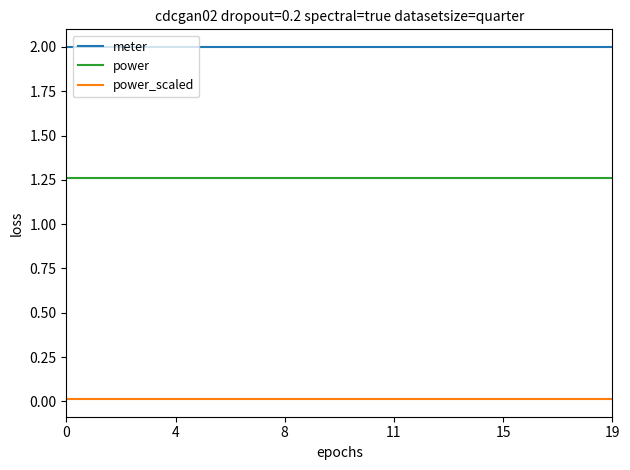

What is the maximum value for meter?

2.0